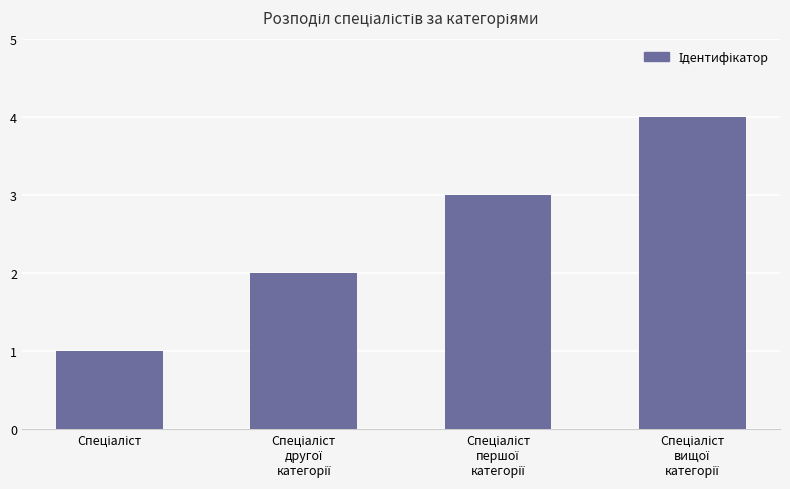

Reading left to right, extract all data points from this chart.

1	2	3	4